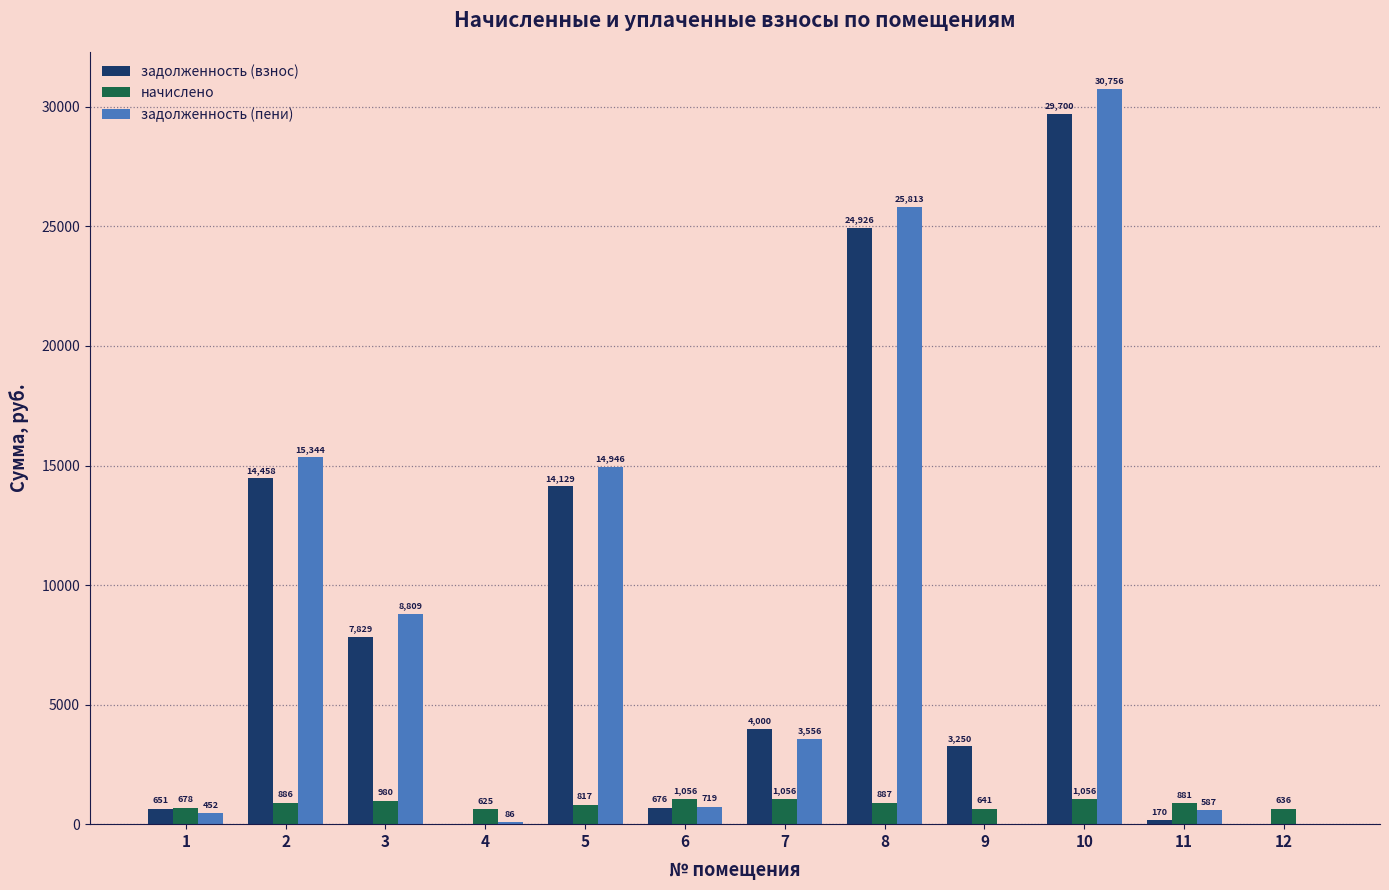

Which category has the highest value across all series?

10